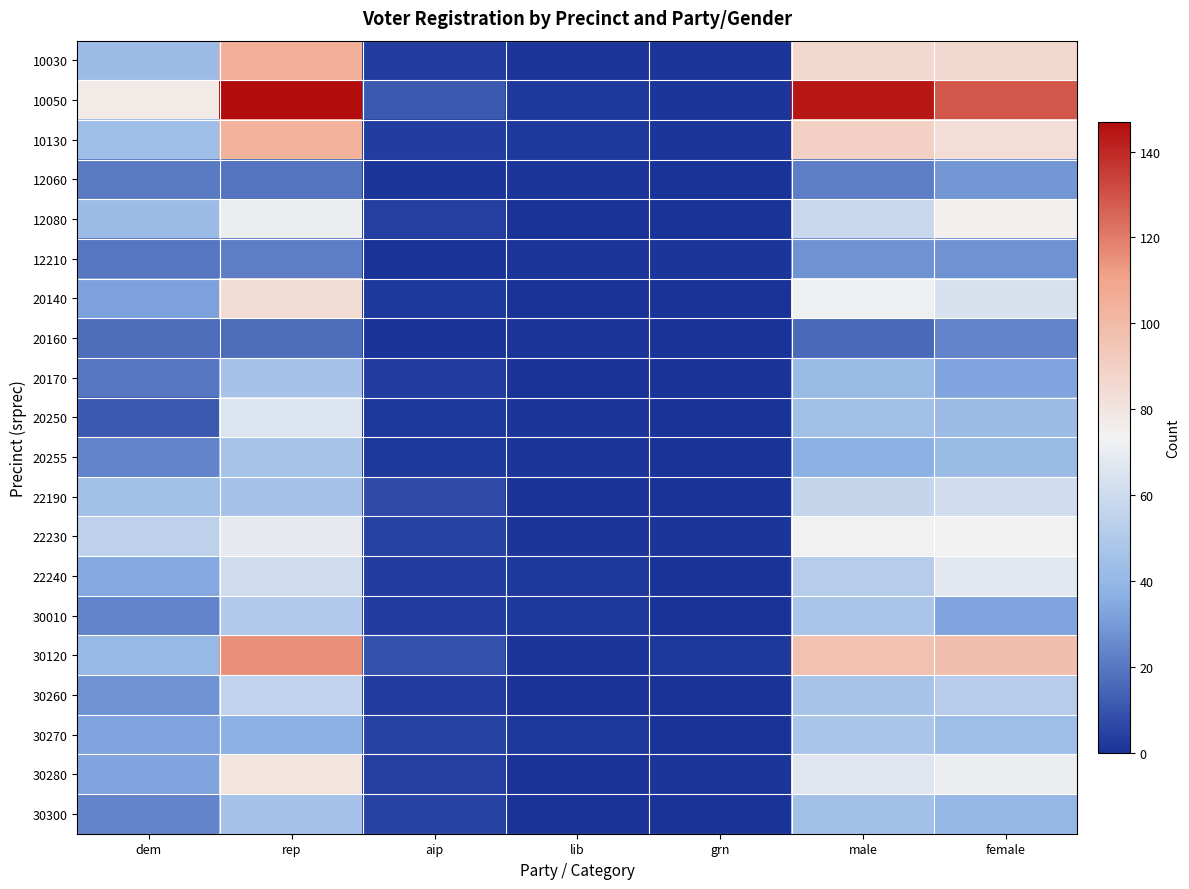

Which series changed the most between rep and grn?

10050